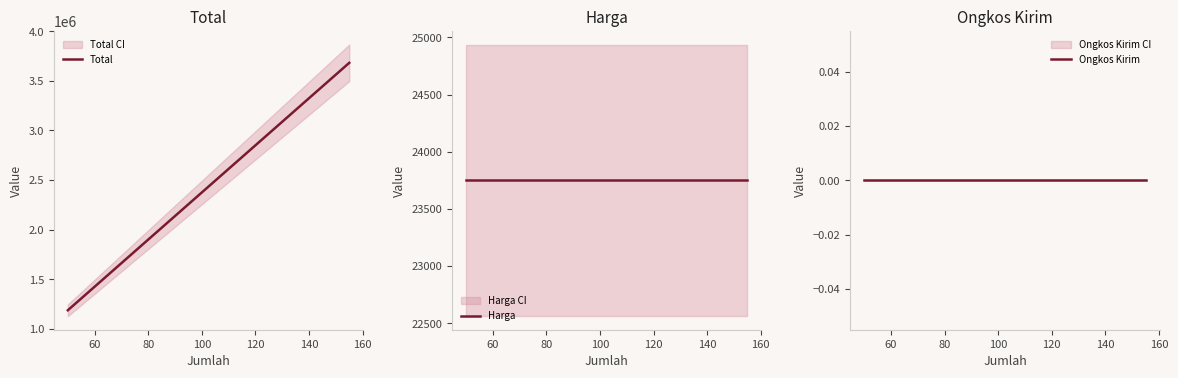

How many data points in Total are less than 2945000?

2